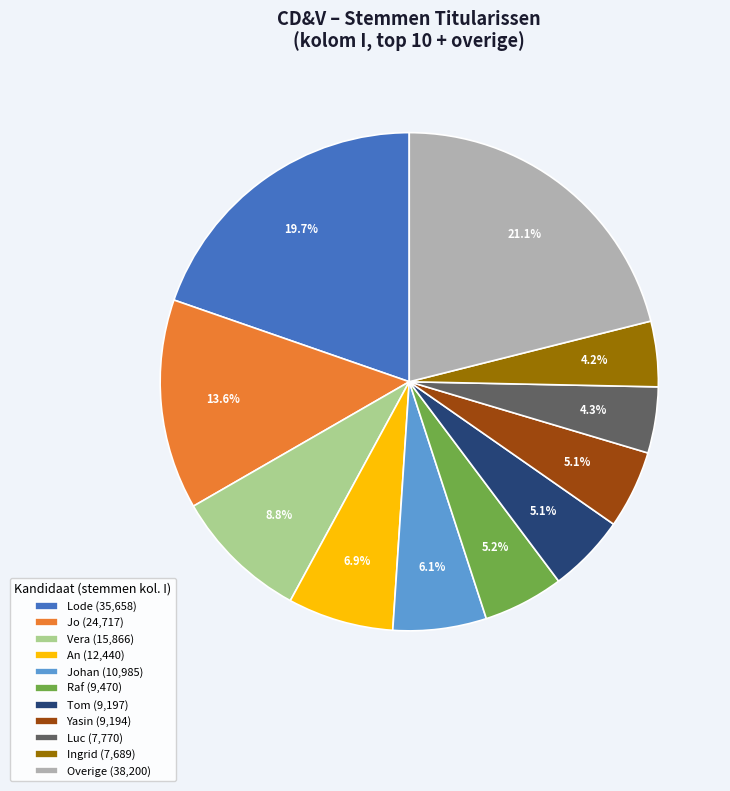

Which category has the biggest portion of the pie?

Overige (38,200)